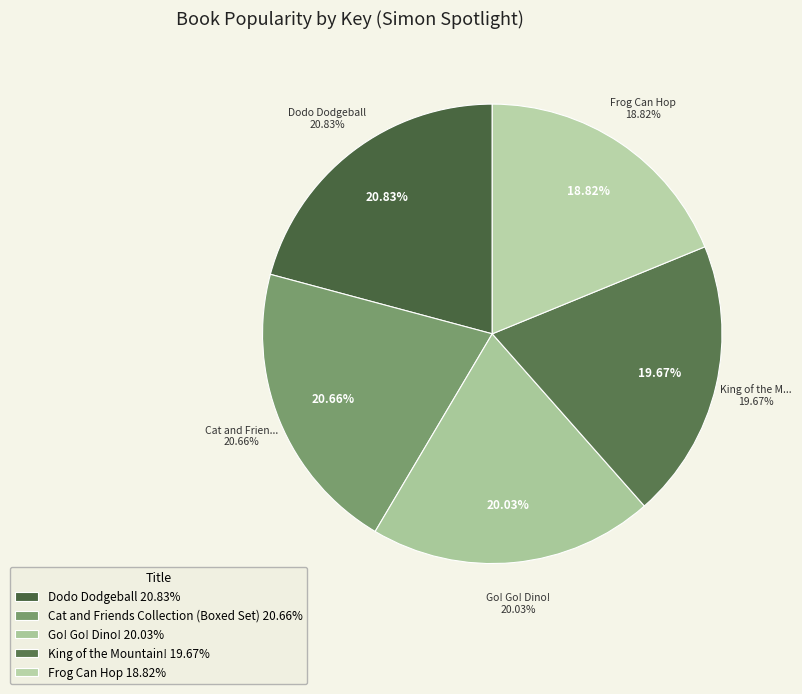

Which category has the biggest portion of the pie?

Dodo Dodgeball